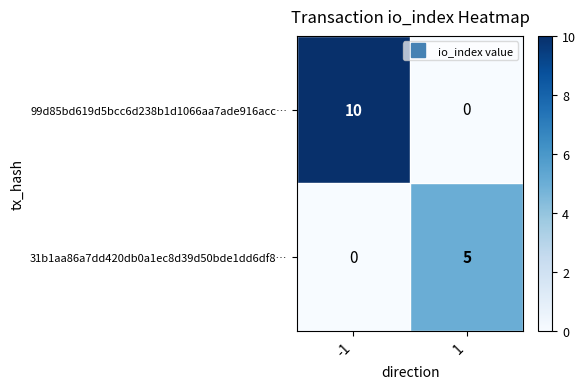

What is the greatest value displayed?

10